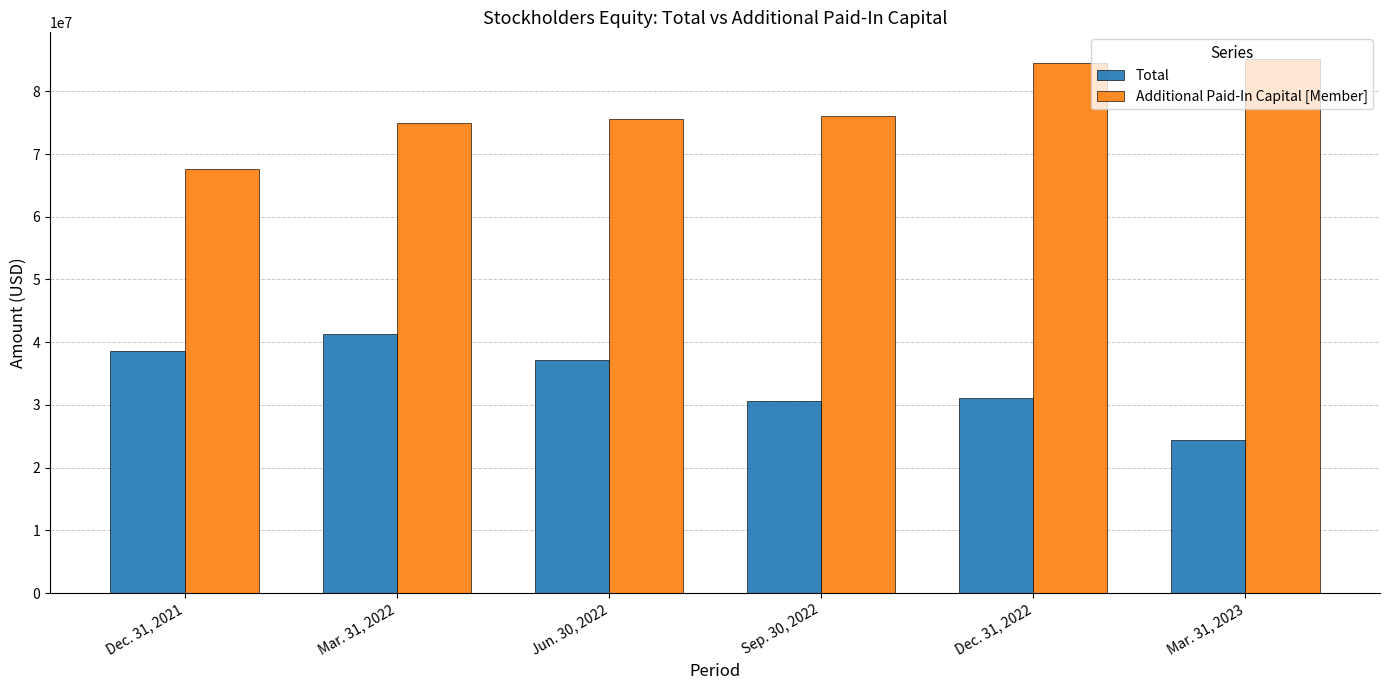

The value of Additional Paid-In Capital [Member] at Dec. 31, 2022 is 124932824. True or false?

False